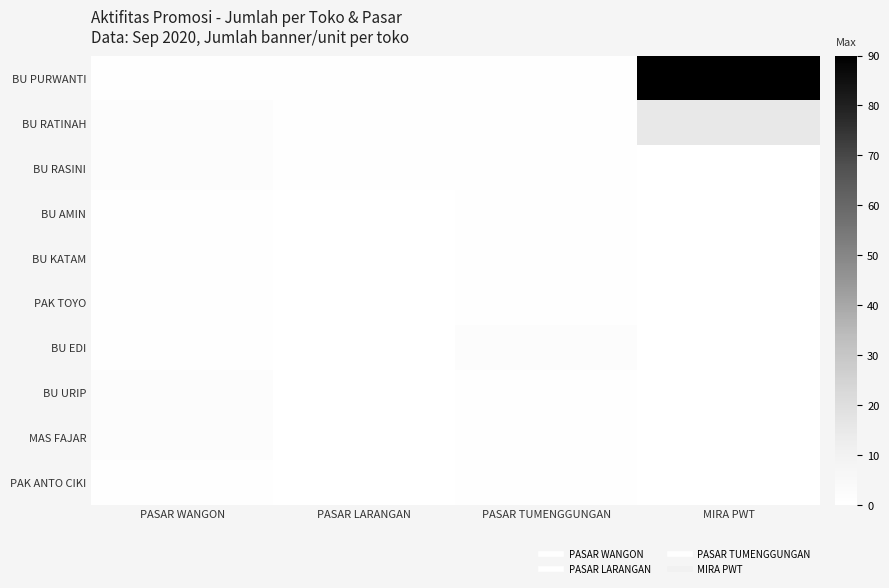

Between PASAR TUMENGGUNGAN and MIRA PWT, which is larger?

MIRA PWT